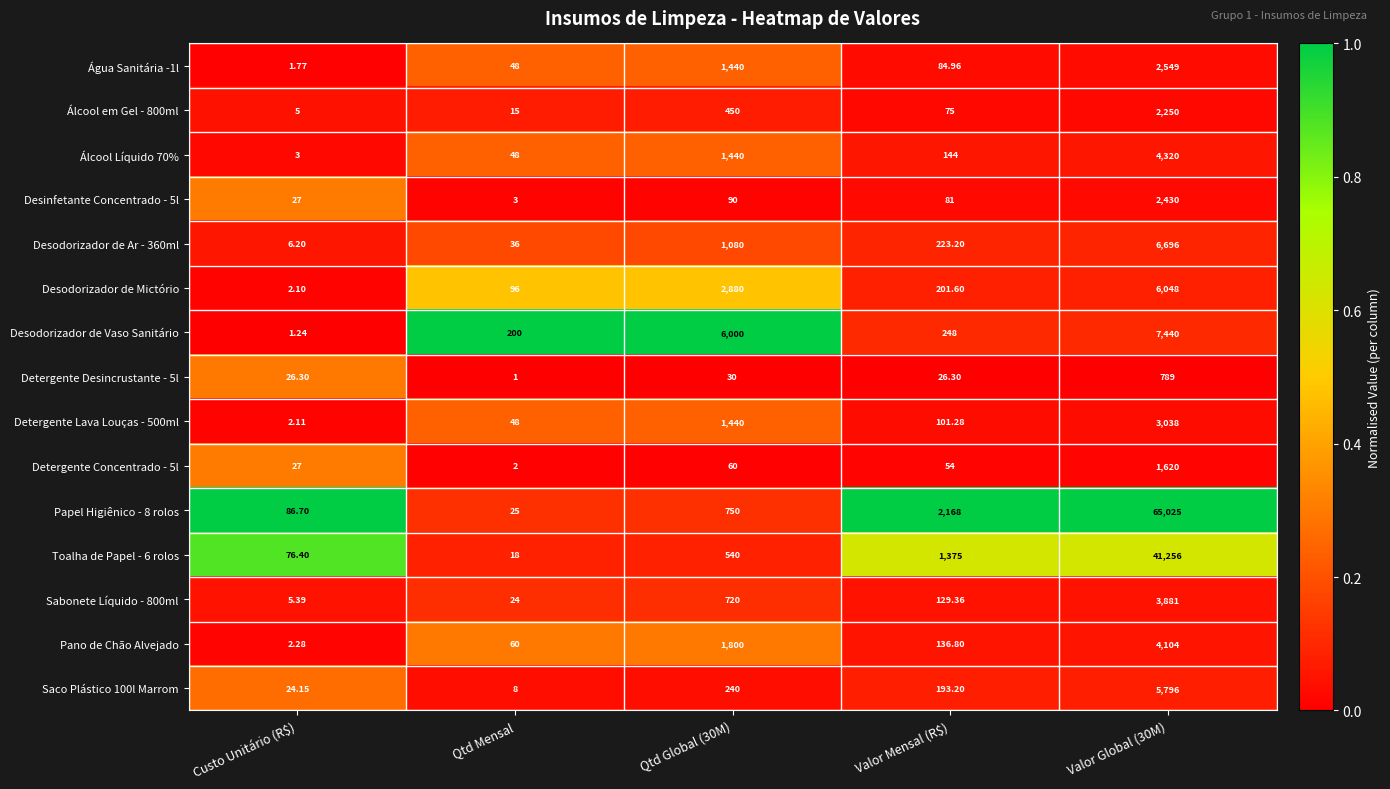

Which label corresponds to the smallest value in the chart?

Qtd Mensal